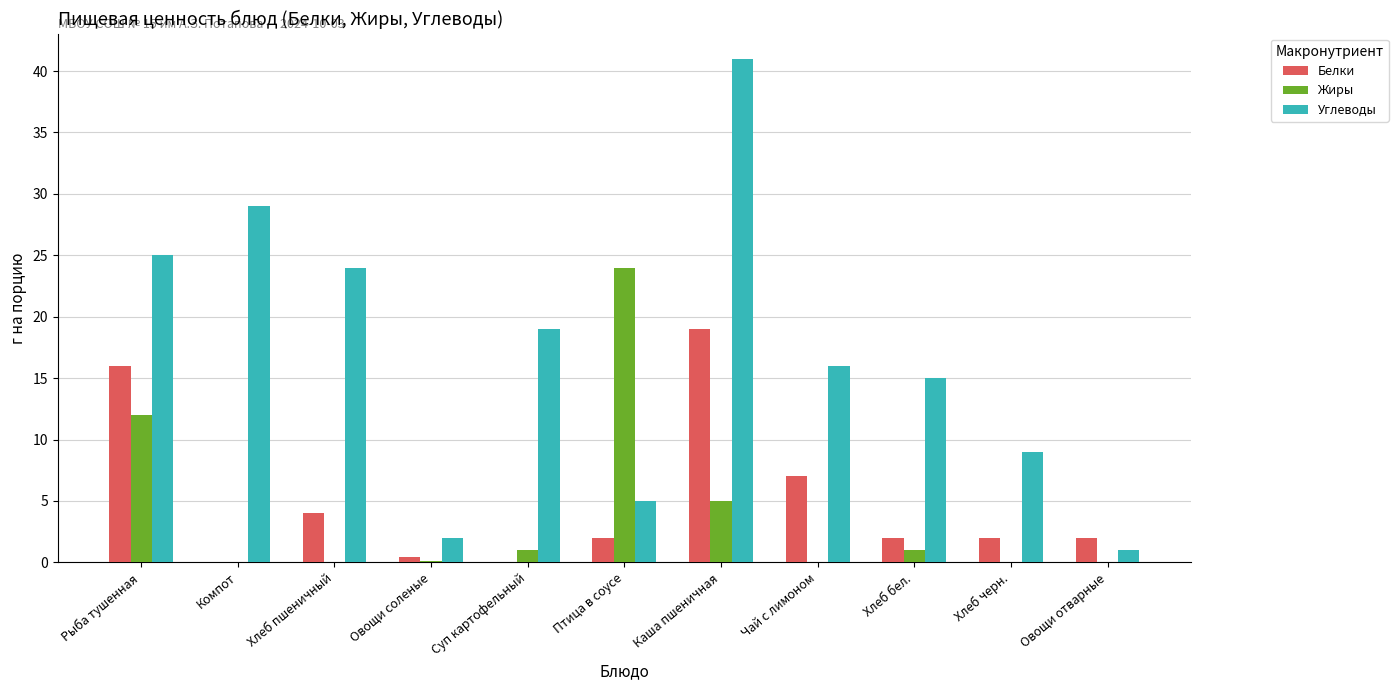

Between Суп картофельный and Птица в соусе, which series saw the biggest shift?

Жиры